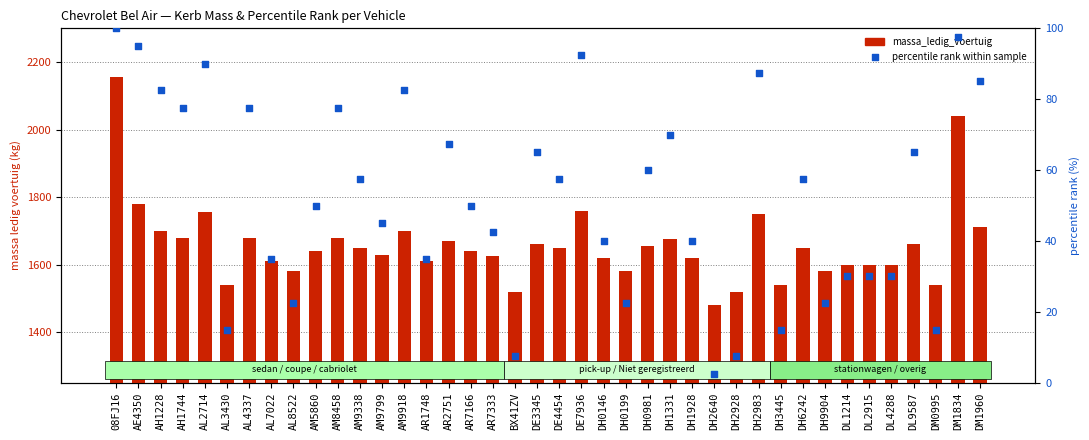

What is the total value across all series at DL9587?

1725.0